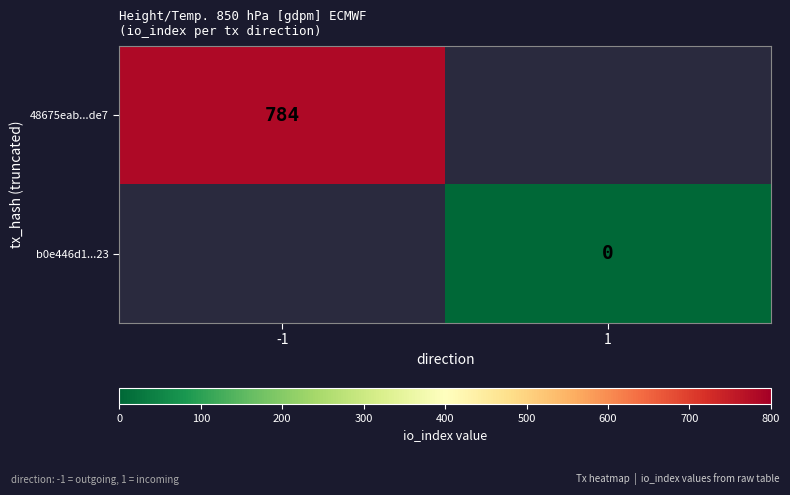

Is the value of 48675eab...de7 at -1 greater than the value of b0e446d1...23 at 1?

Yes